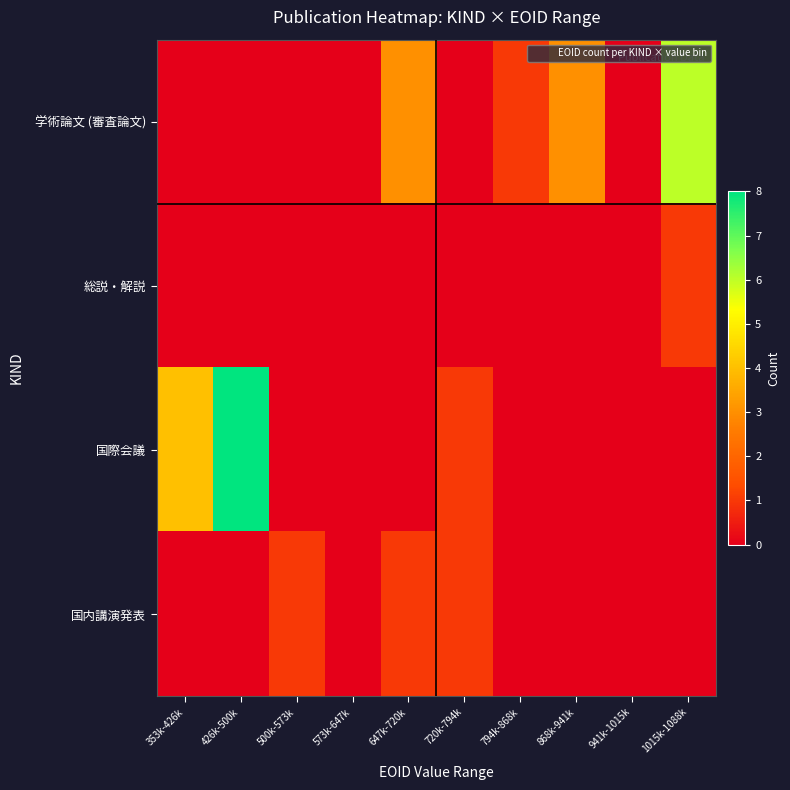

How many series are shown in this chart?

4